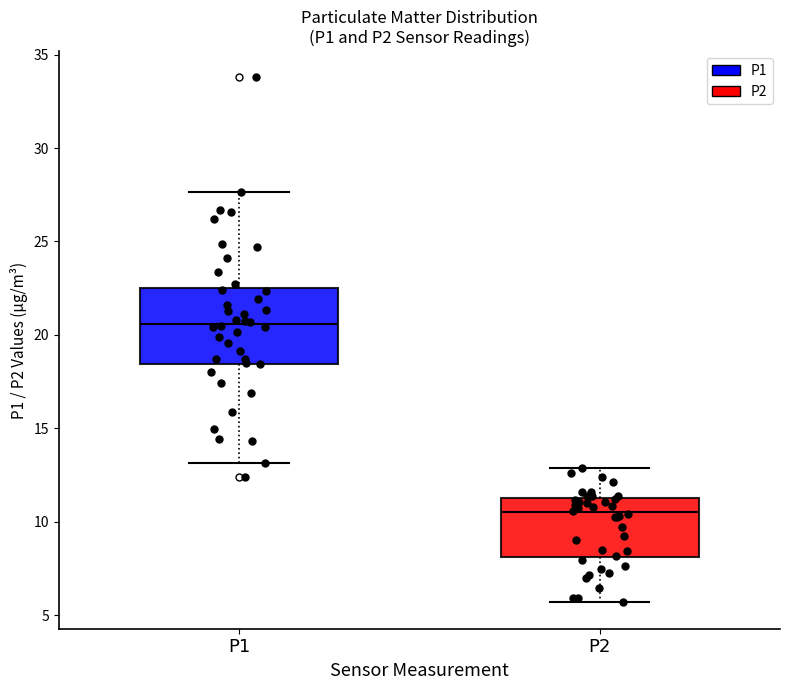

Where is the upper edge of the box for P2 on the y-axis? The values are not printed on the chart, so give them approximately, as read against the axis.

11.0